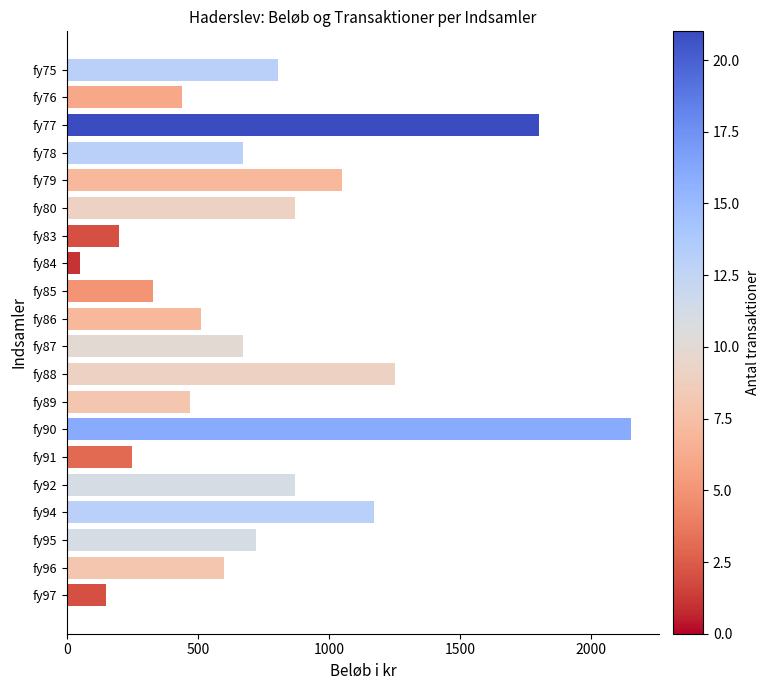

Does the chart contain stacked bars?

No